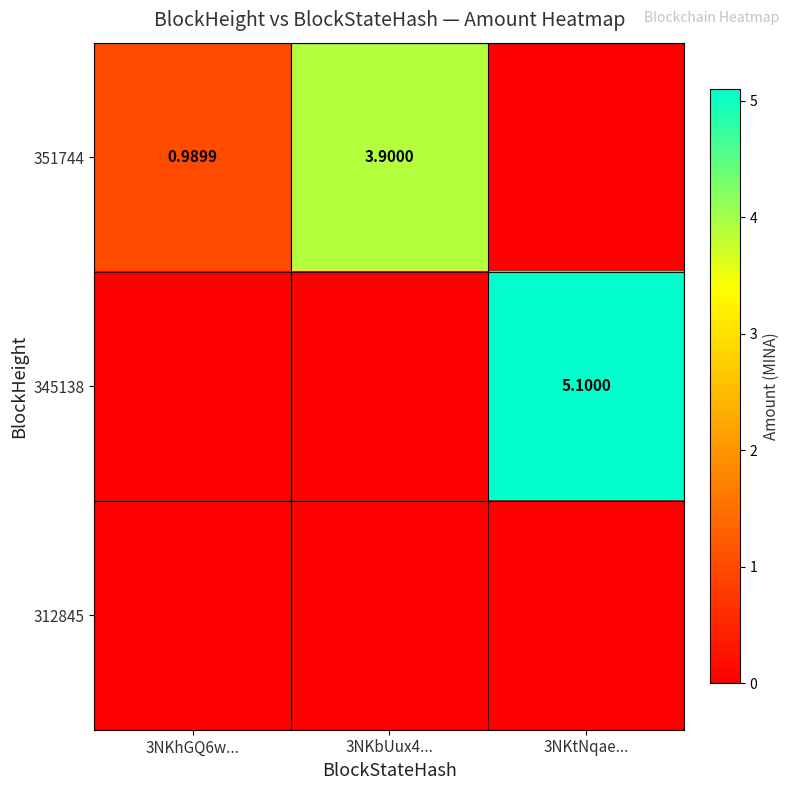

What is the average value of the 345138 series?

1.7